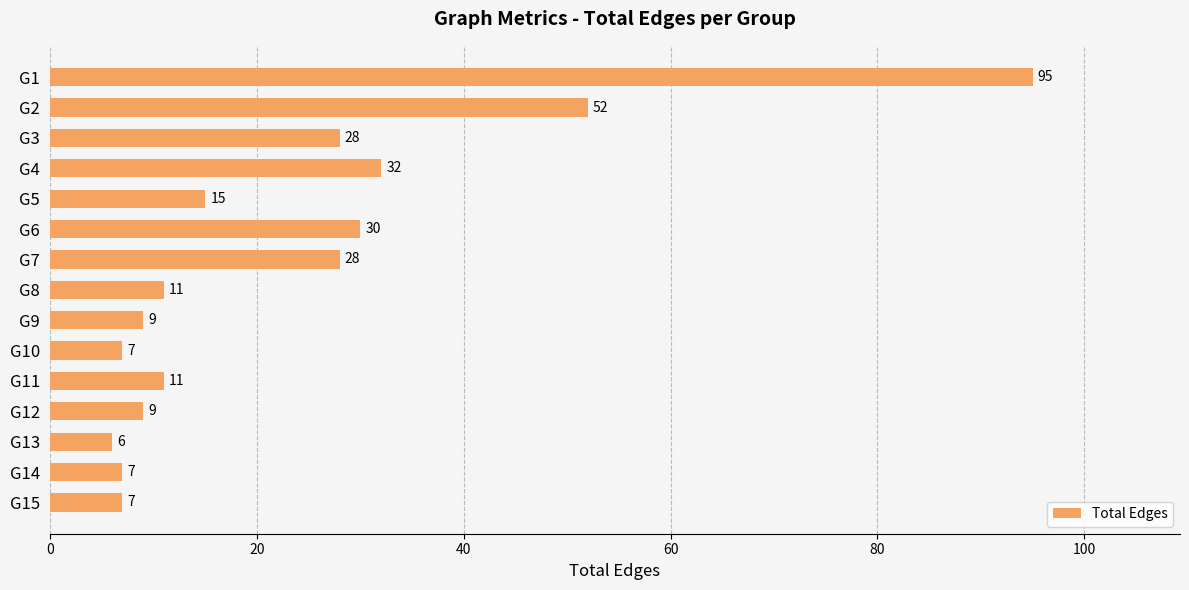

What is the change in value from G6 to G13?

-24